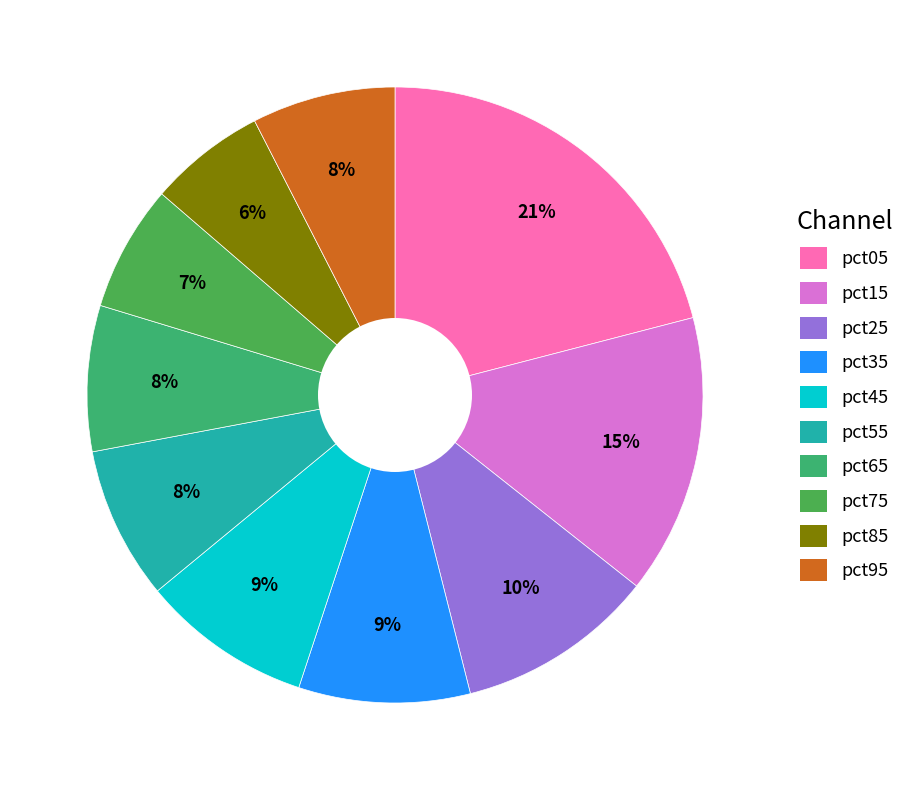

How many slices are in this pie chart?

10